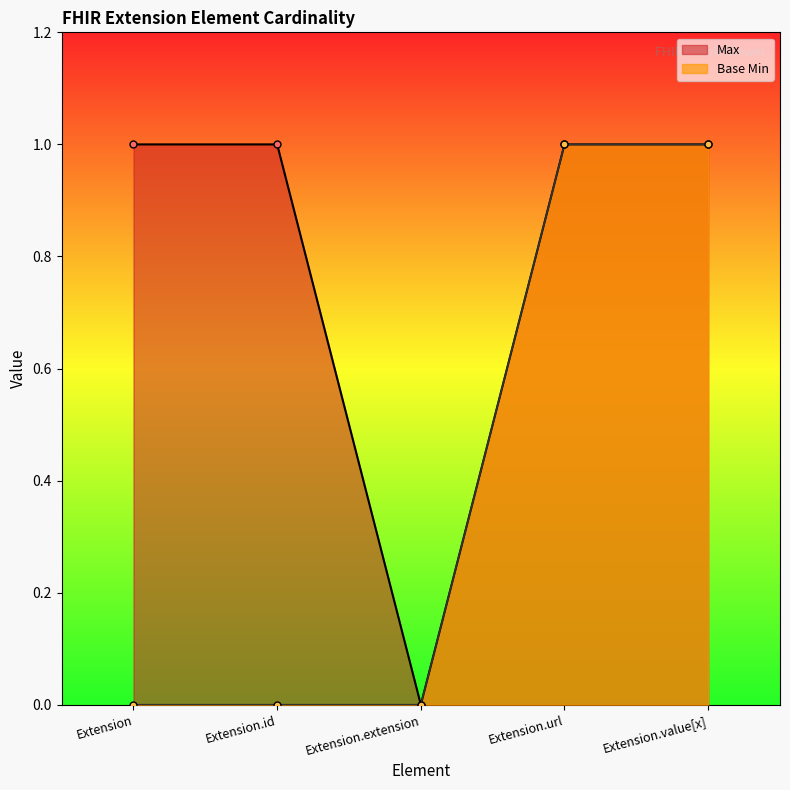

Reading left to right, list all the values displayed in this chart.

Max: Extension=1	Extension.id=1	Extension.extension=0	Extension.url=1	Extension.value[x]=1
Base Min: Extension=0	Extension.id=0	Extension.extension=0	Extension.url=1	Extension.value[x]=1